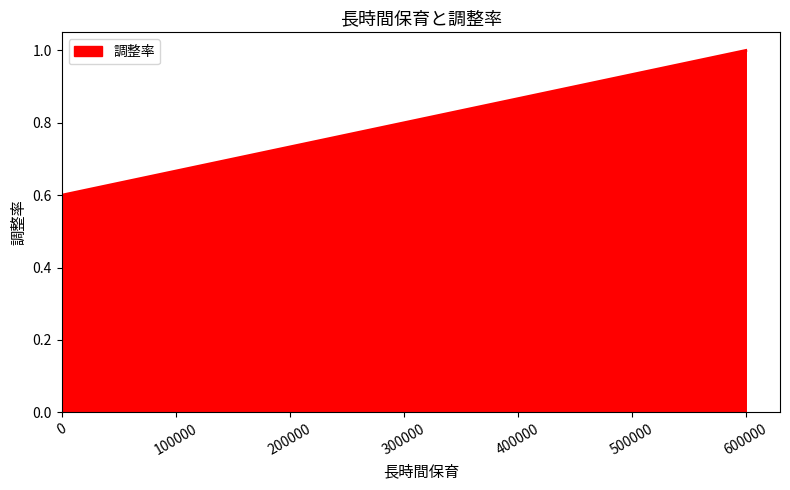

How many lines are shown in the chart?

1